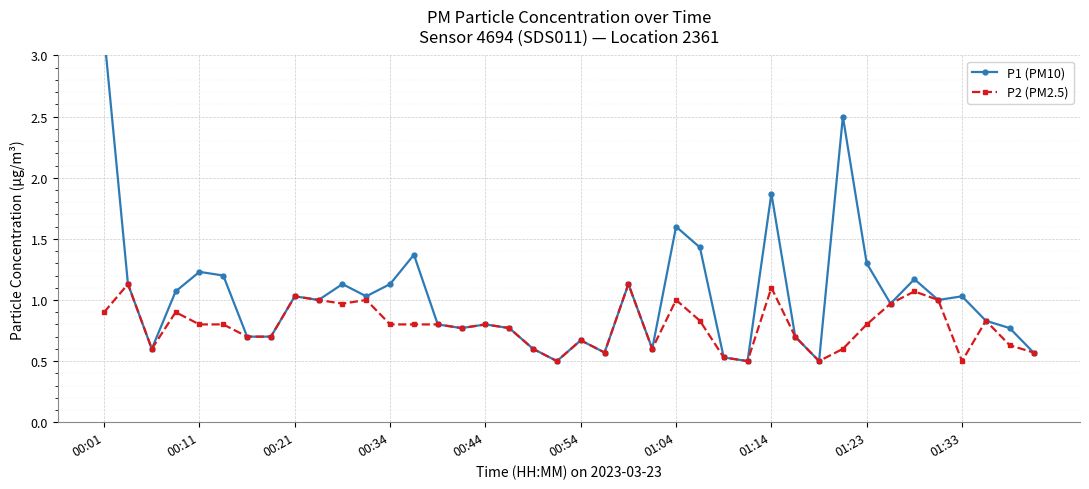

True or false: P2 (PM2.5) has more than 0 points higher than both neighbors.

True